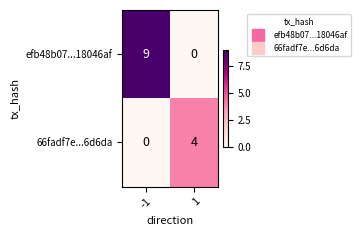

What is the difference between the 66fadf7e...6d6da values at -1 and 1?

4